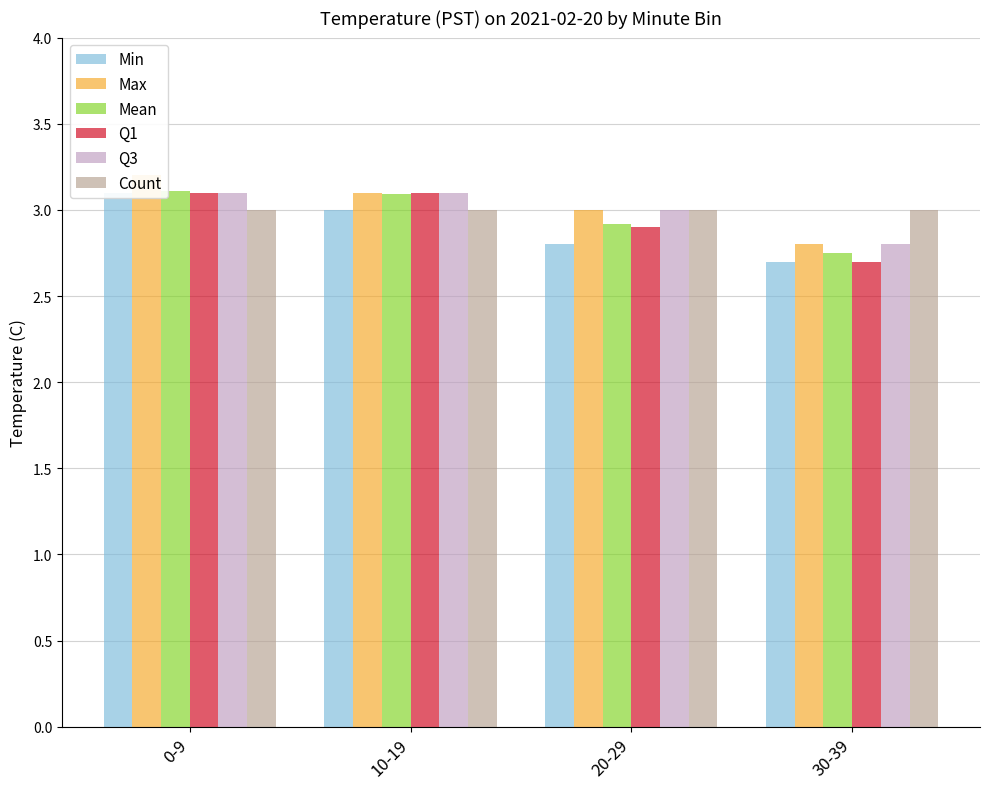

What position from the left is 30-39?

4